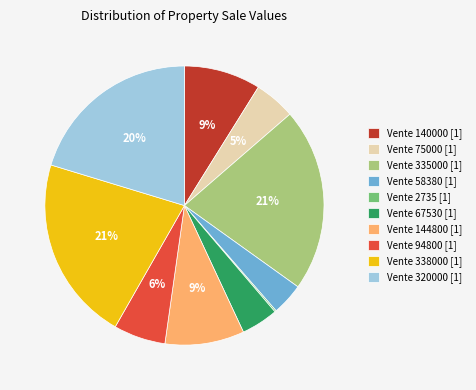

Is there any slice that represents more than half of the pie?

No